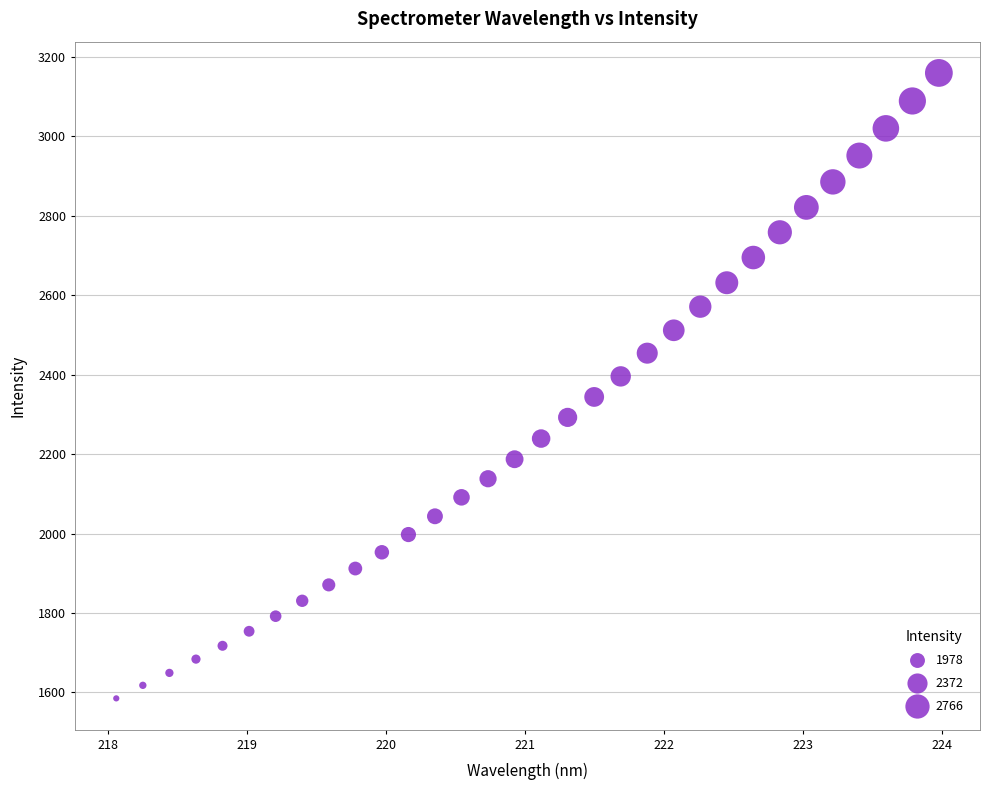

What is the range of X values (max minus min)?

5.9